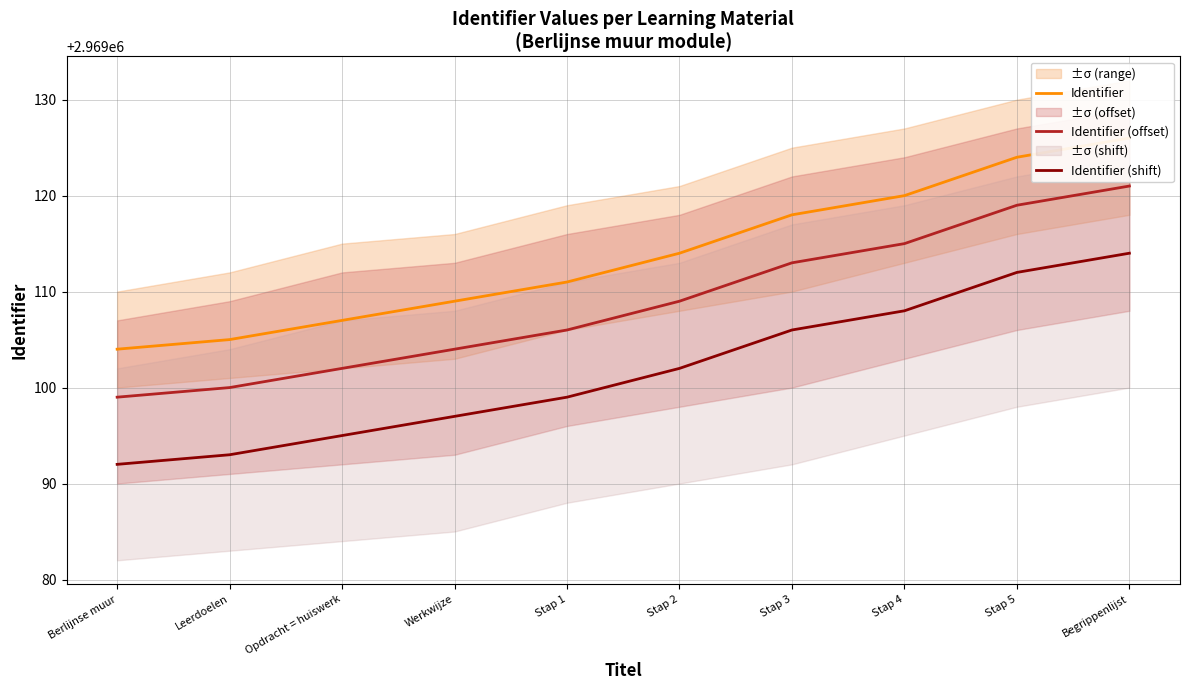

What is the label of the 3rd point from the left?

Opdracht = huiswerk